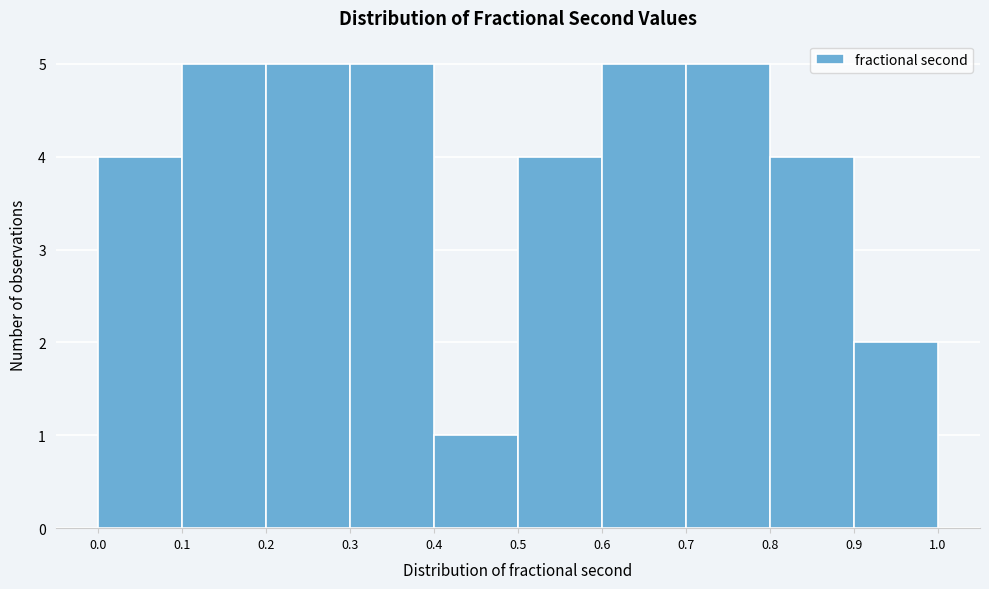

Reading left to right, transcribe this chart: for each bar, give the range it covers on the x-axis and its height. The values are not printed on the chart, so give them approximately, as read against the axis.

0.0 to 0.1: 4
0.1 to 0.2: 5
0.2 to 0.3: 5
0.3 to 0.4: 5
0.4 to 0.5: 1
0.5 to 0.6: 4
0.6 to 0.7: 5
0.7 to 0.8: 5
0.8 to 0.9: 4
0.9 to 1.0: 2